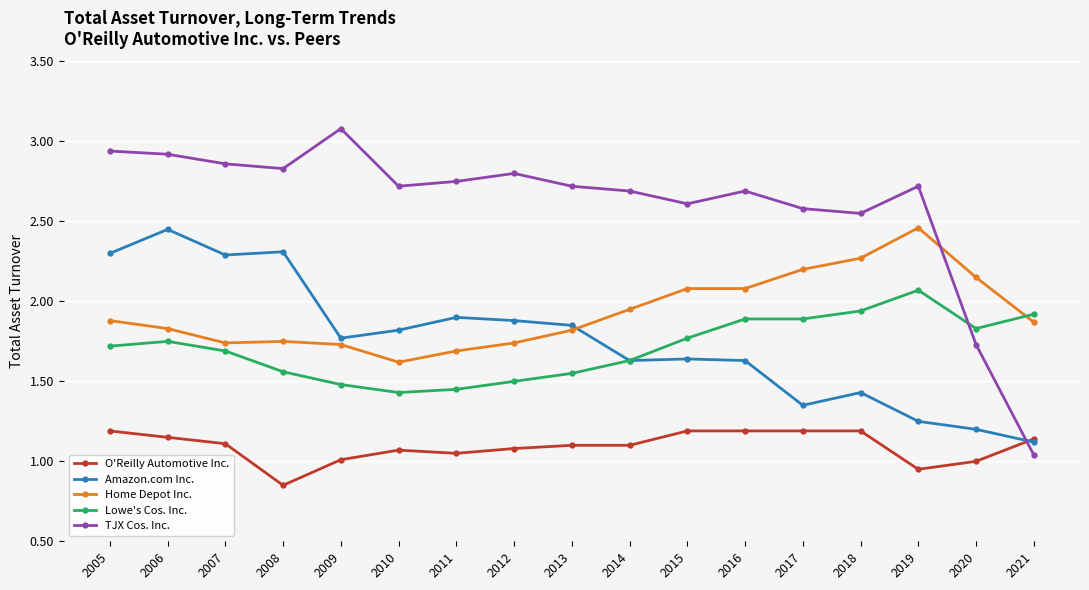

At 2017, list the series in order from smallest to largest.

O'Reilly Automotive Inc., Amazon.com Inc., Lowe's Cos. Inc., Home Depot Inc., TJX Cos. Inc.